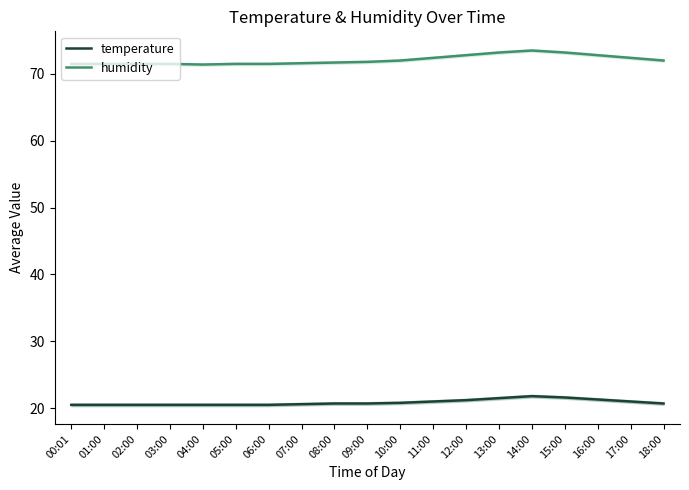

True or false: temperature and humidity intersect in this chart.

False